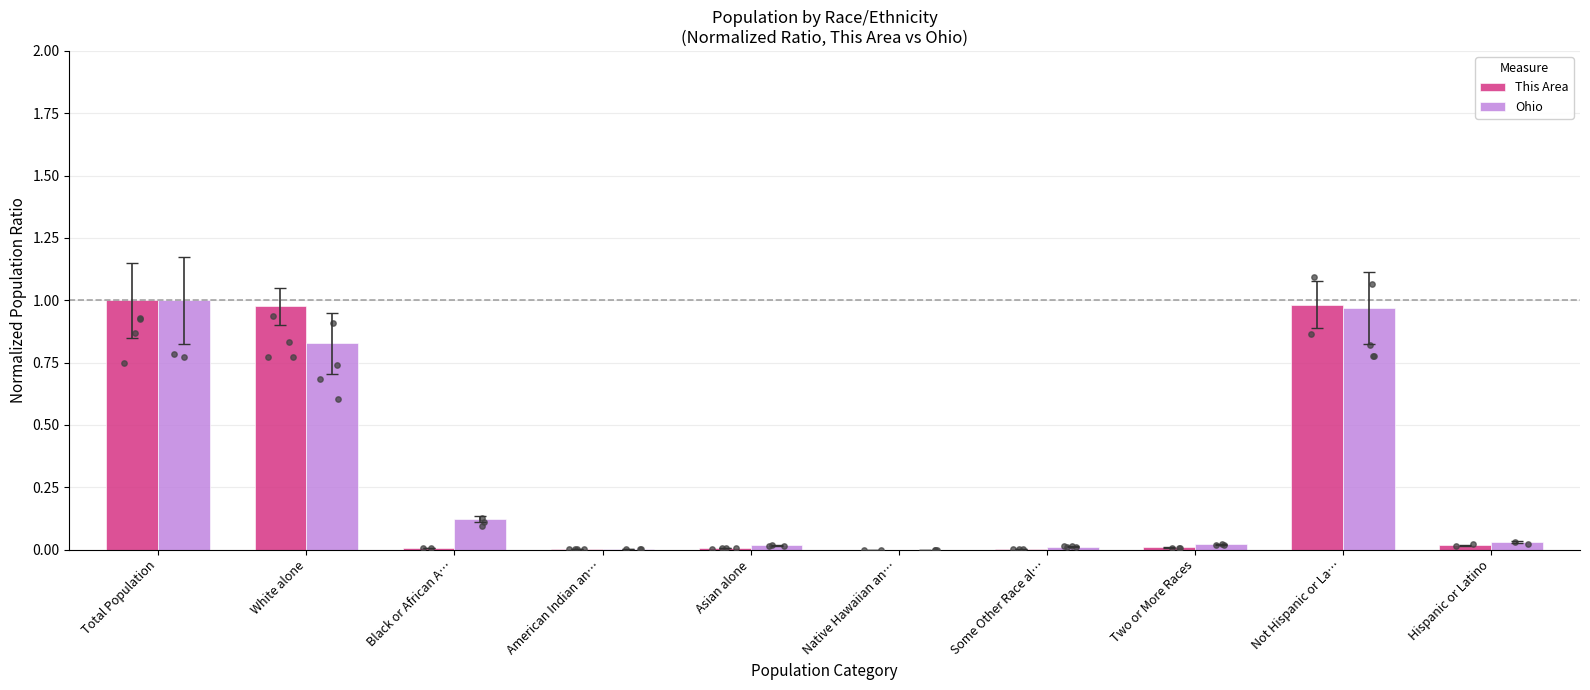

At how many categories does at least one series exceed 0?

10